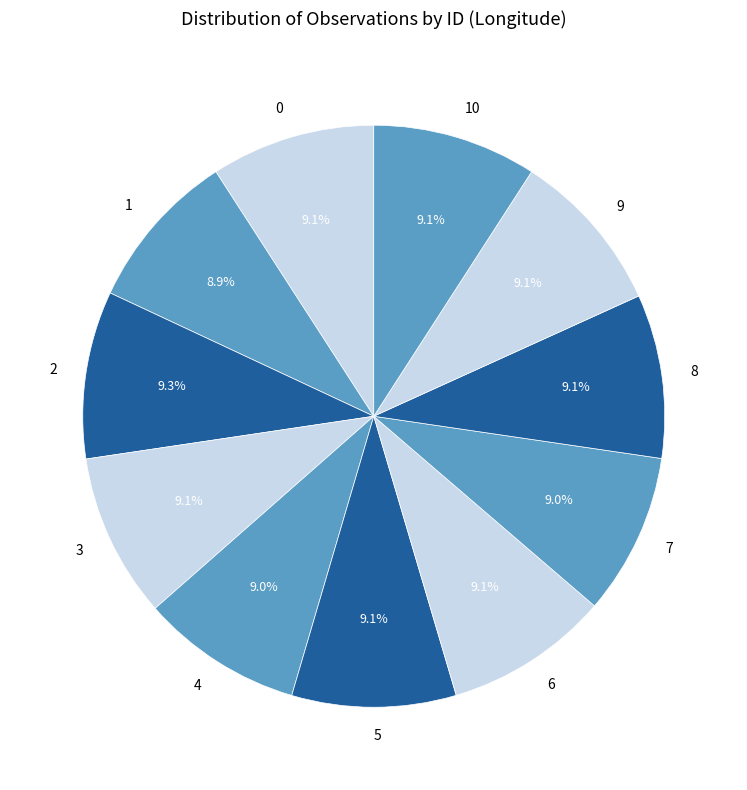

Does 3 account for over 50% of the chart?

No